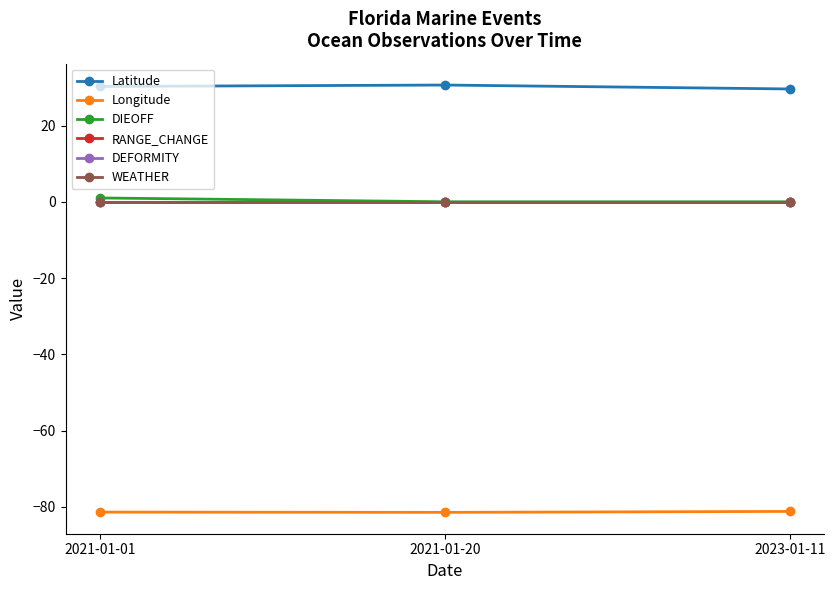

Does the chart have visible grid lines?

No